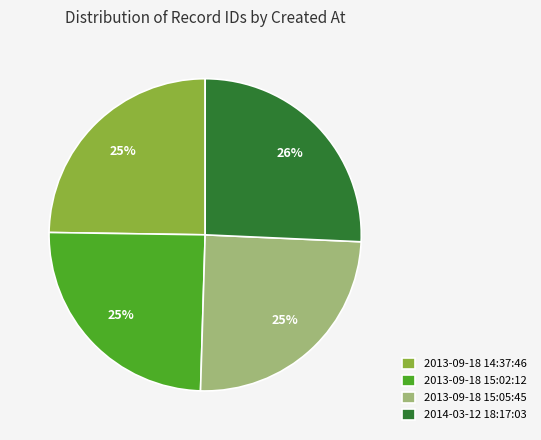

Does any single category account for the majority?

No